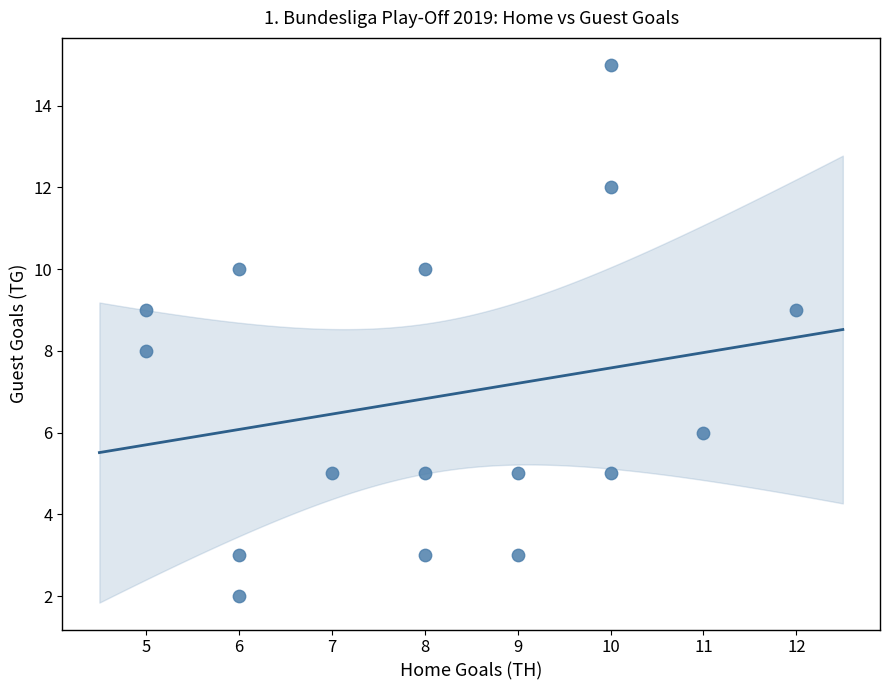

What is the range of X values (max minus min)?

7